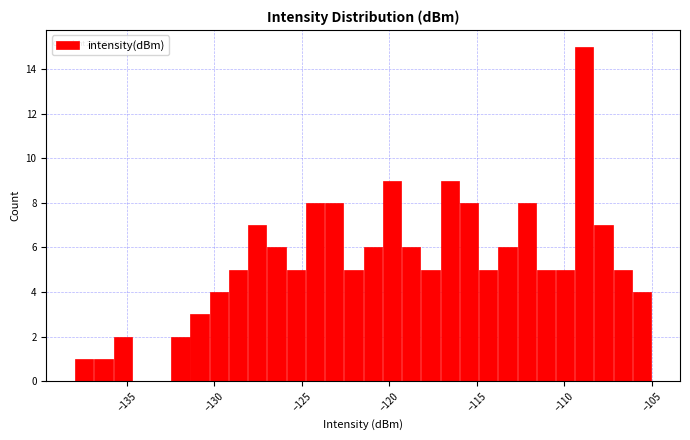

Around what value on the x-axis is the tallest bar? Give the approximate position of its centre, as read against the axis.

-109.0